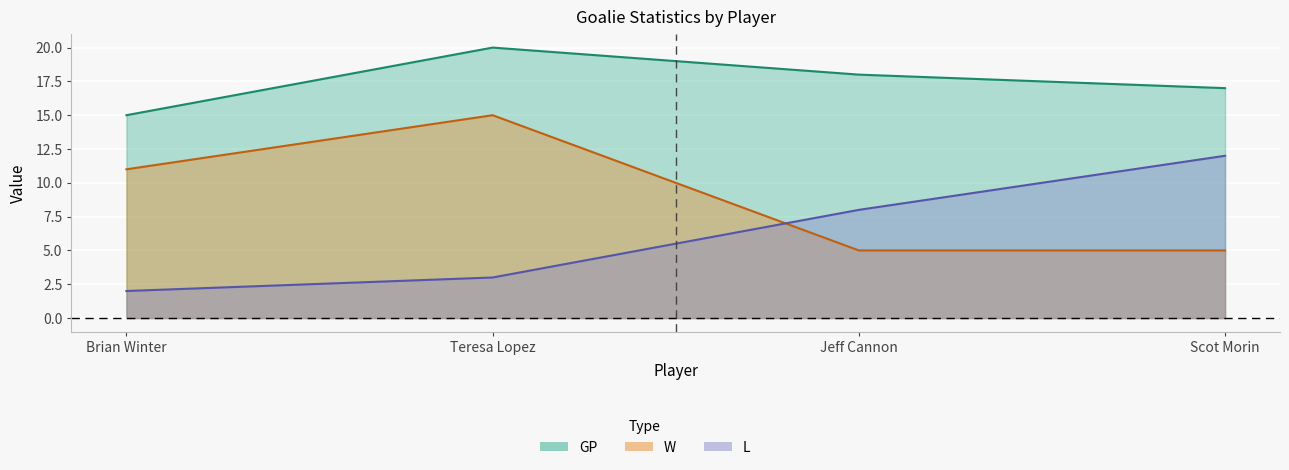

True or false: W has more than 0 points higher than both neighbors.

True